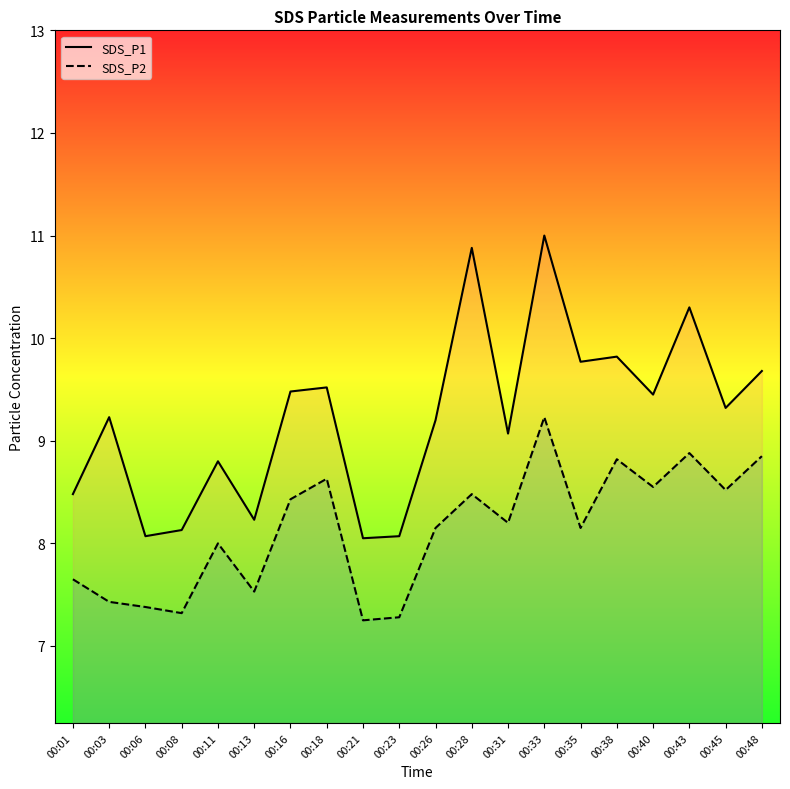

List the labels in order of SDS_P2 value, largest first.

00:33, 00:43, 00:48, 00:38, 00:18, 00:40, 00:45, 00:28, 00:16, 00:31, 00:26, 00:35, 00:11, 00:01, 00:13, 00:03, 00:06, 00:08, 00:23, 00:21